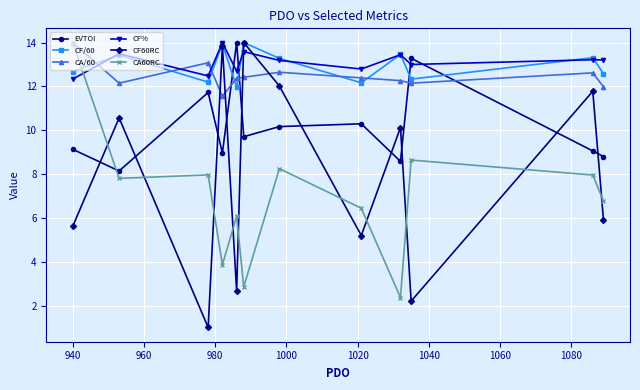

What is the value of the CF/60 point at the 4th from the left?

13.9